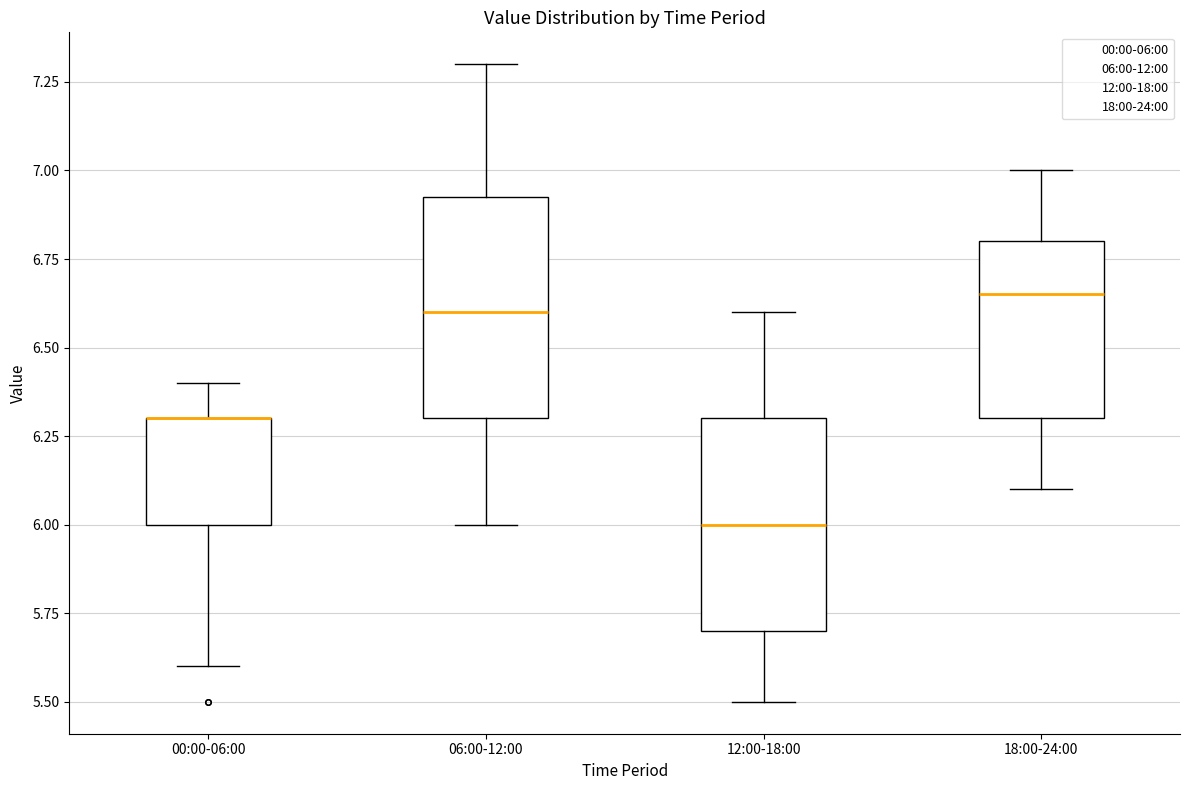

Reading left to right, read every box against the y-axis: the position of its median line, the range the box covers, and the ends of its whiskers. The values are not printed on the chart, so give them approximately, as read against the axis.

00:00-06:00: median 6.30 (drawn on the box's upper edge), box 6.00 to 6.30, whiskers 5.60 to 6.40
06:00-12:00: median 6.60, box 6.30 to 6.95, whiskers 6.00 to 7.30
12:00-18:00: median 6.00, box 5.70 to 6.30, whiskers 5.50 to 6.60
18:00-24:00: median 6.65, box 6.30 to 6.80, whiskers 6.10 to 7.00